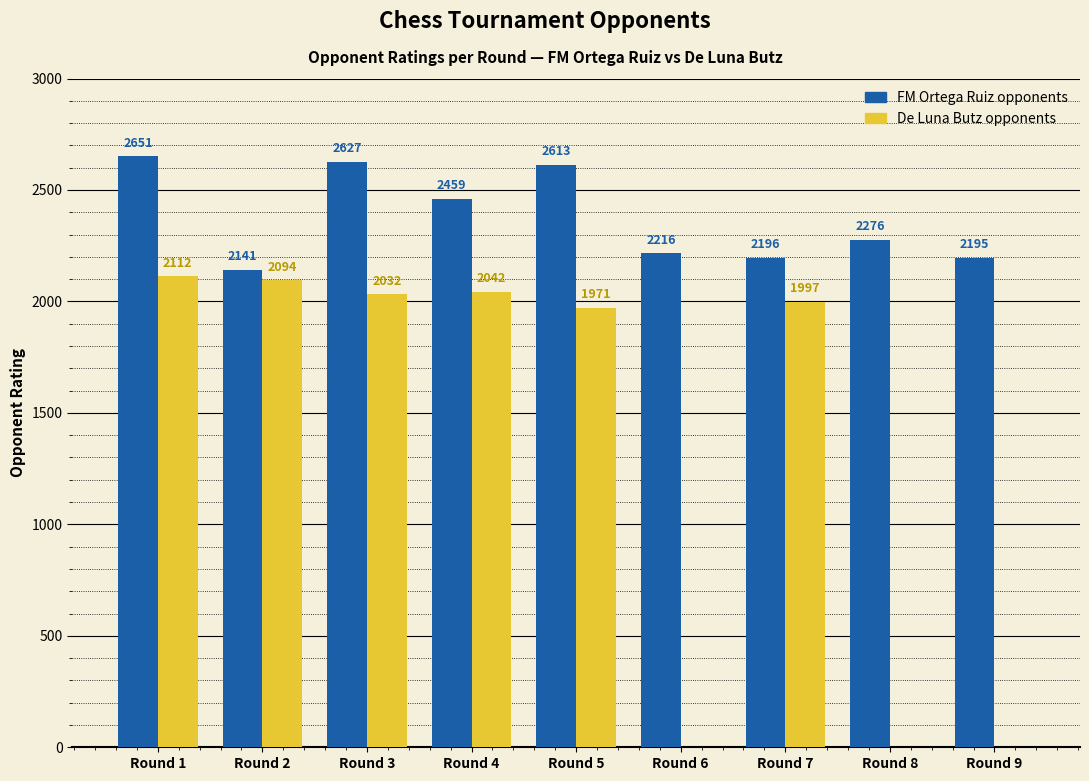

Which series changed the most between Round 3 and Round 4?

FM Ortega Ruiz opponents